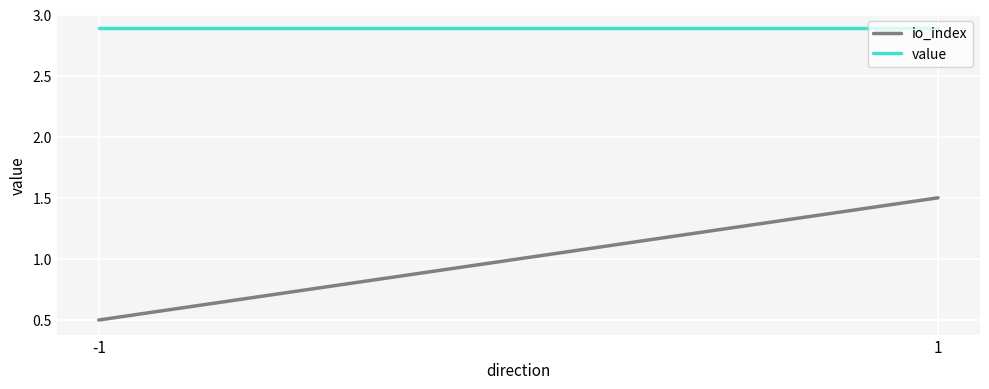

At how many categories does at least one series exceed 2?

2